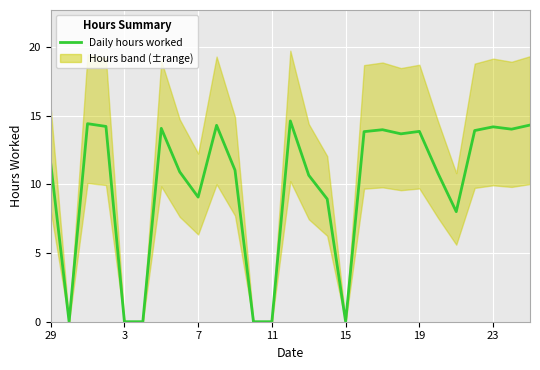

The chart shows a value of 2.9 at 22. True or false?

False